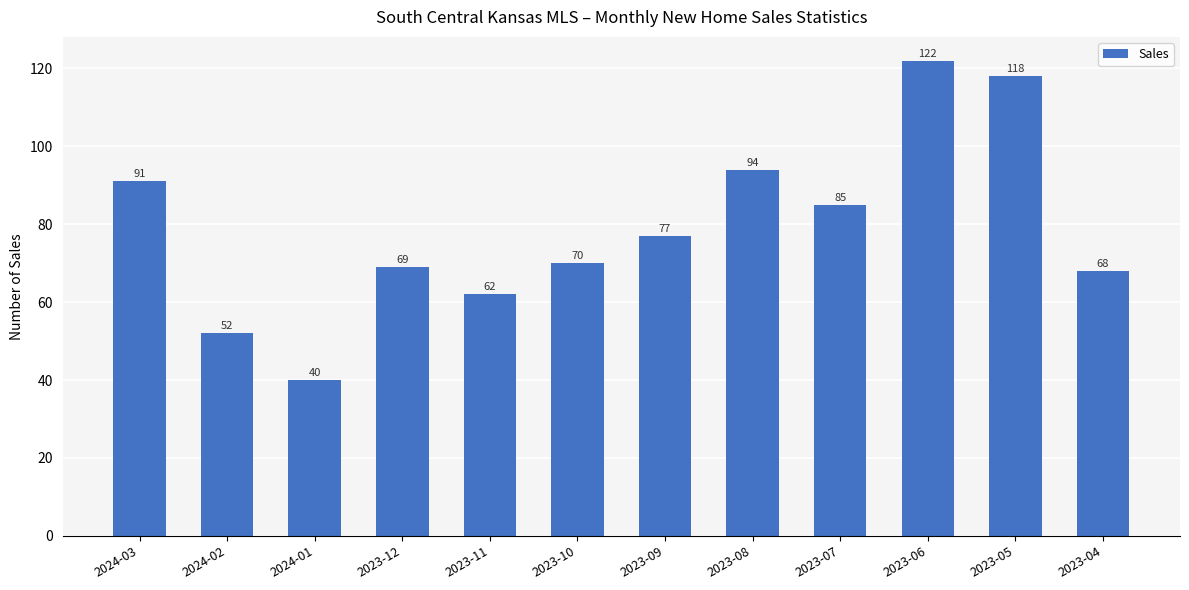

Which category has the highest value across all series?

2023-06